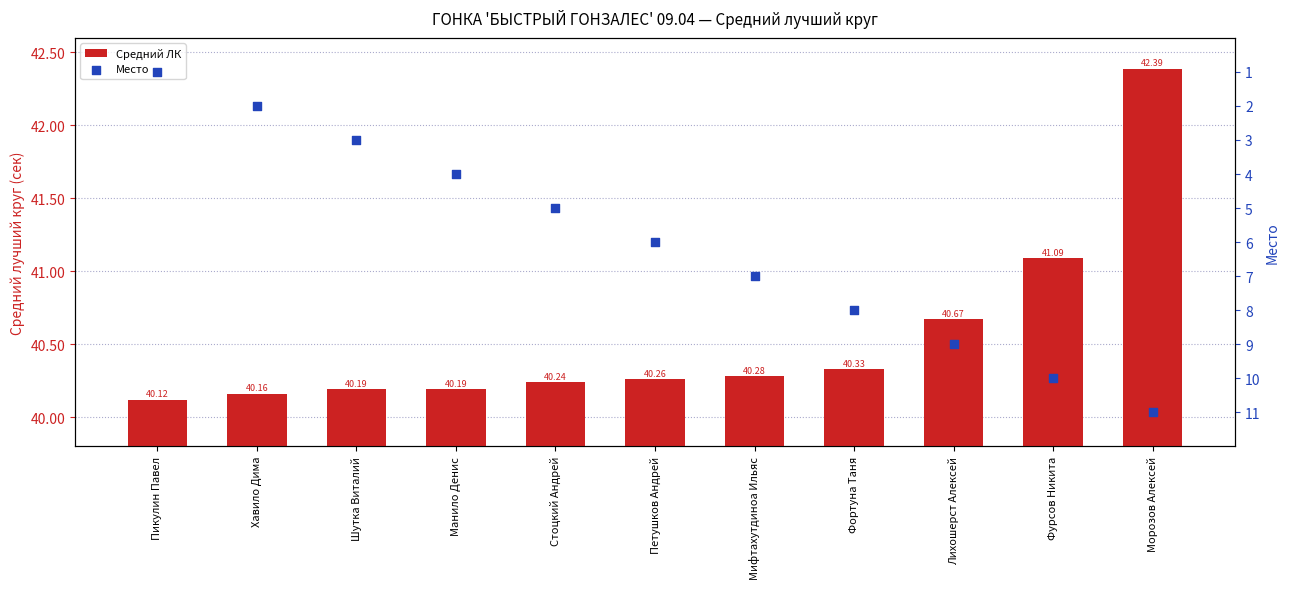

Which series contains the lowest Y value?

Место